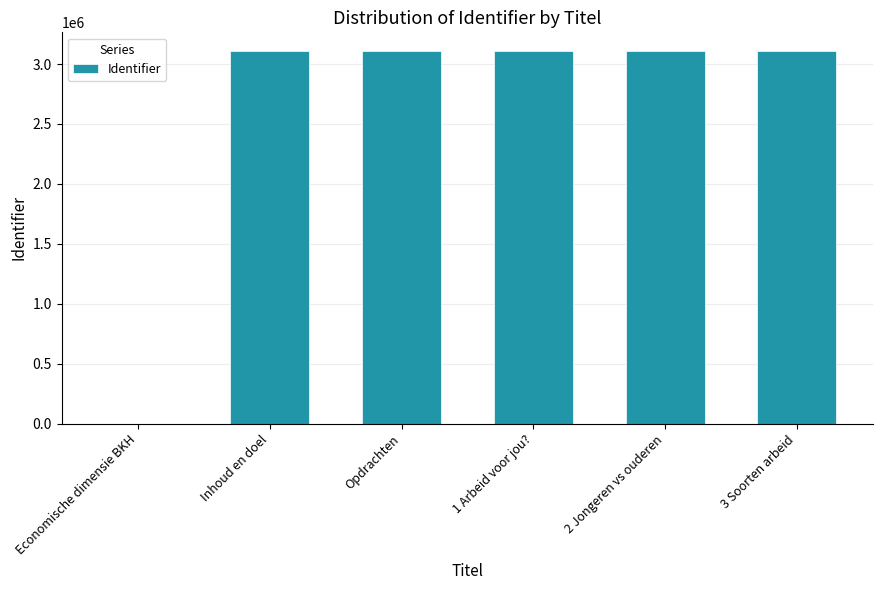

What is the difference between the values at 1 Arbeid voor jou? and 3 Soorten arbeid?

6